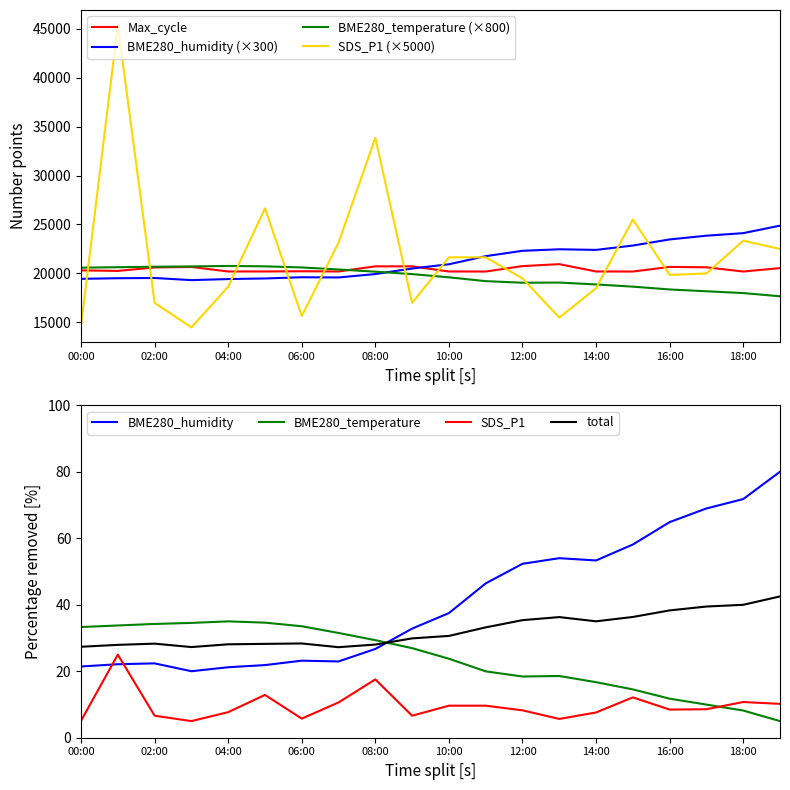

Does the chart display data point markers on the line(s)?

No